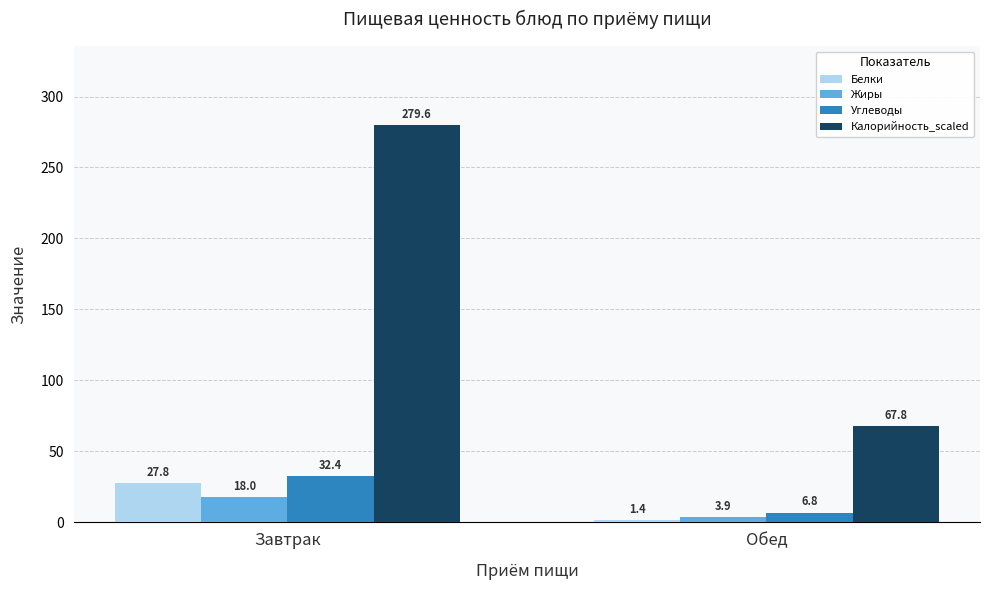

What is the total value across all series at Обед?

79.9